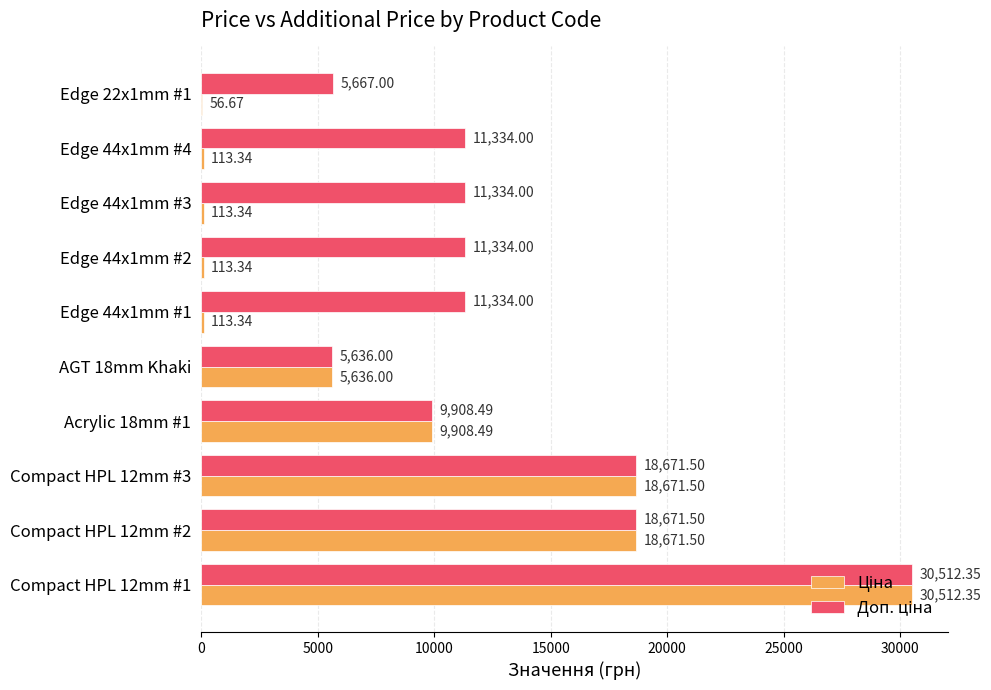

At which category is the sum across all series the highest?

Compact HPL 12mm #1